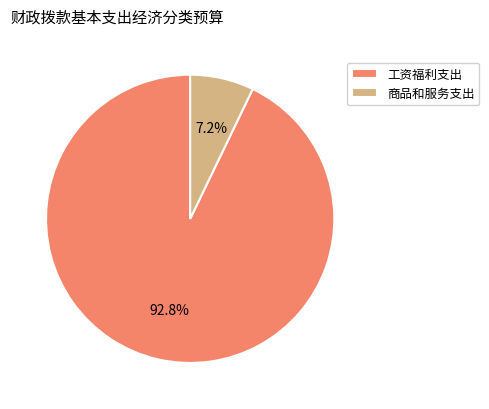

Do 商品和服务支出 and 工资福利支出 together represent more than half of the pie?

Yes